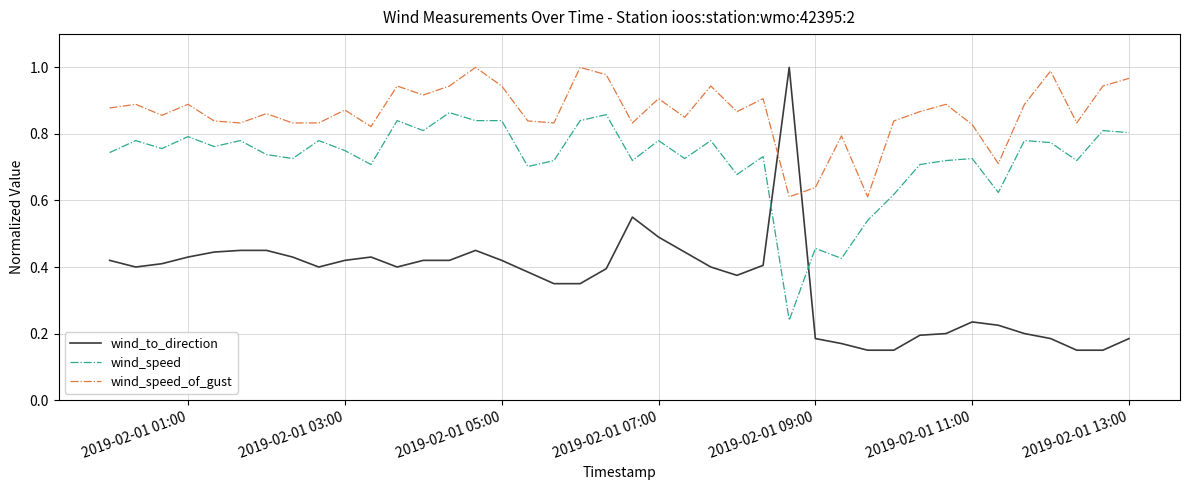

Rank the series by their average value, from lowest to highest.

wind_to_direction, wind_speed, wind_speed_of_gust